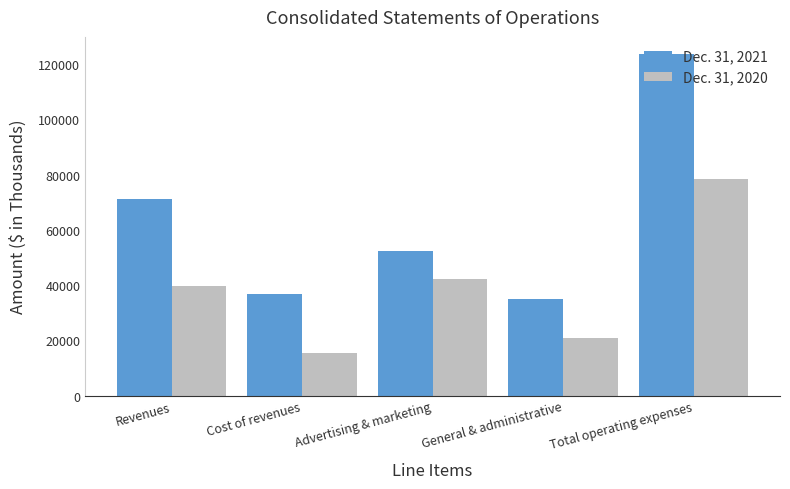

Are the bars grouped side by side (vs. stacked)?

Yes